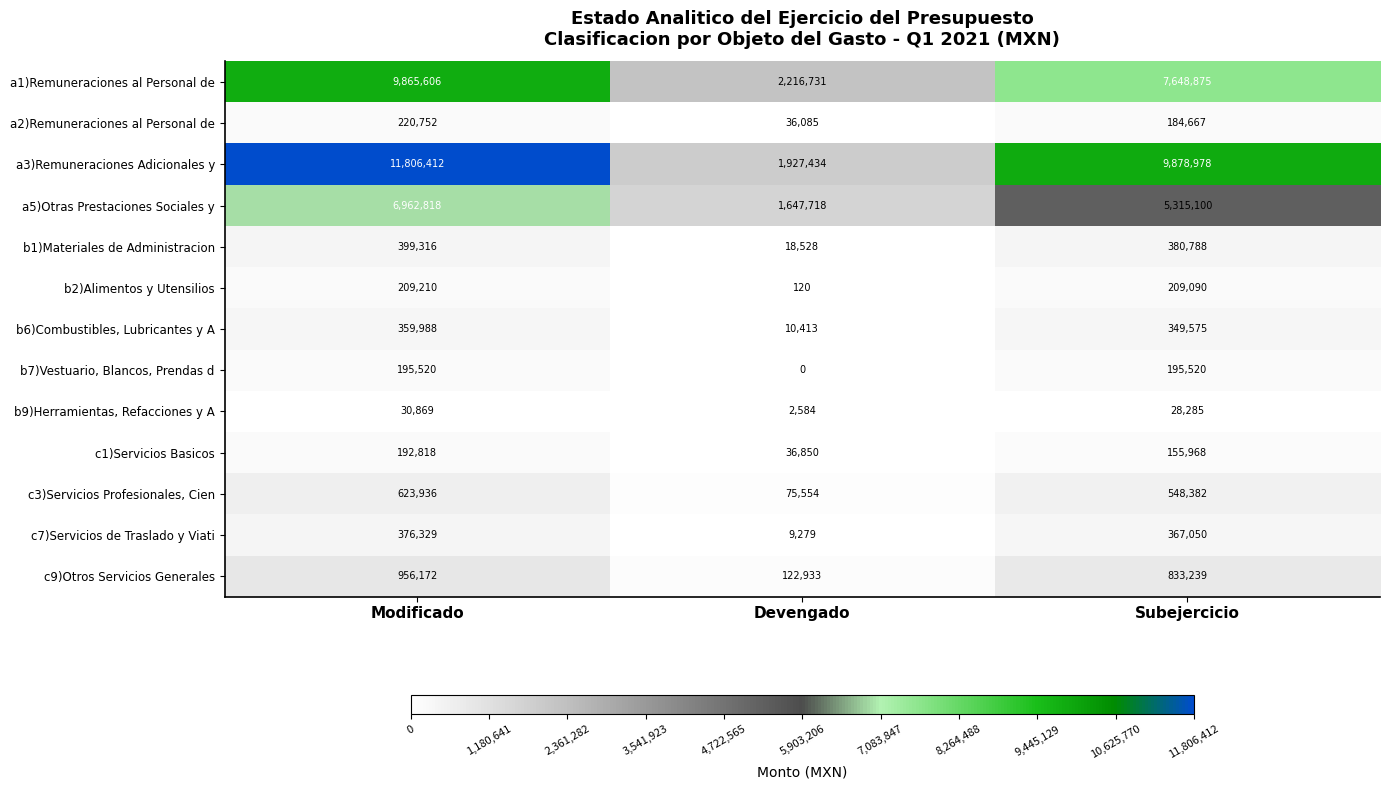

Which series has the widest spread of values?

a3)Remuneraciones Adicionales y